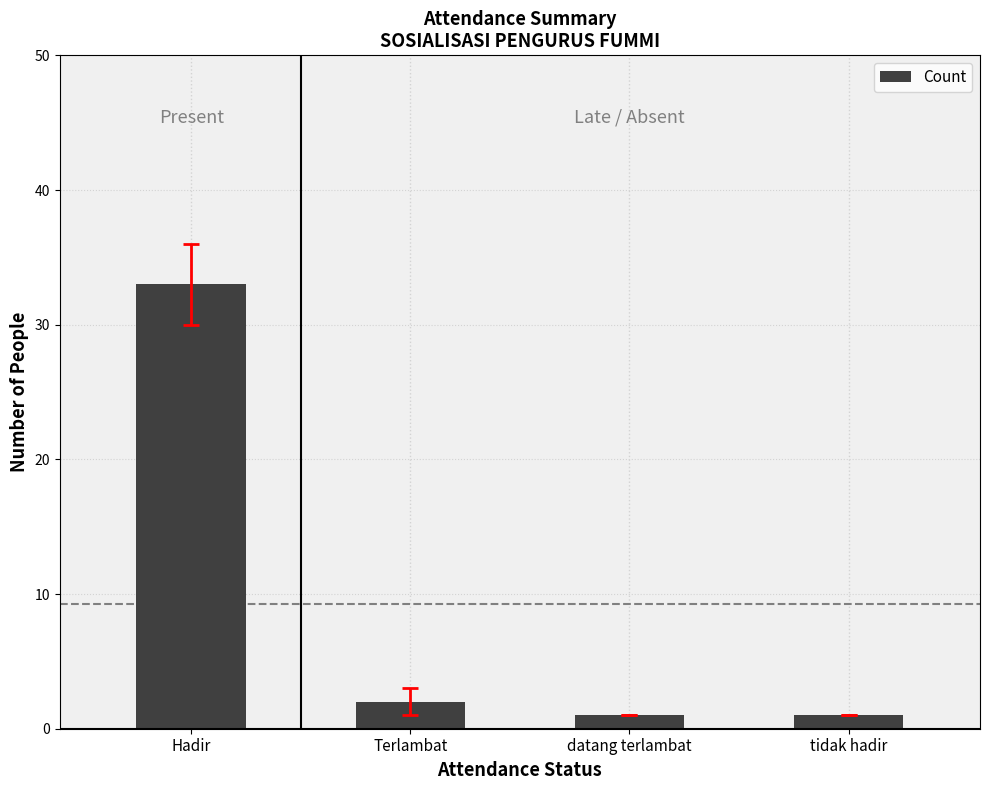

What is the difference between the second highest and minimum values?

1